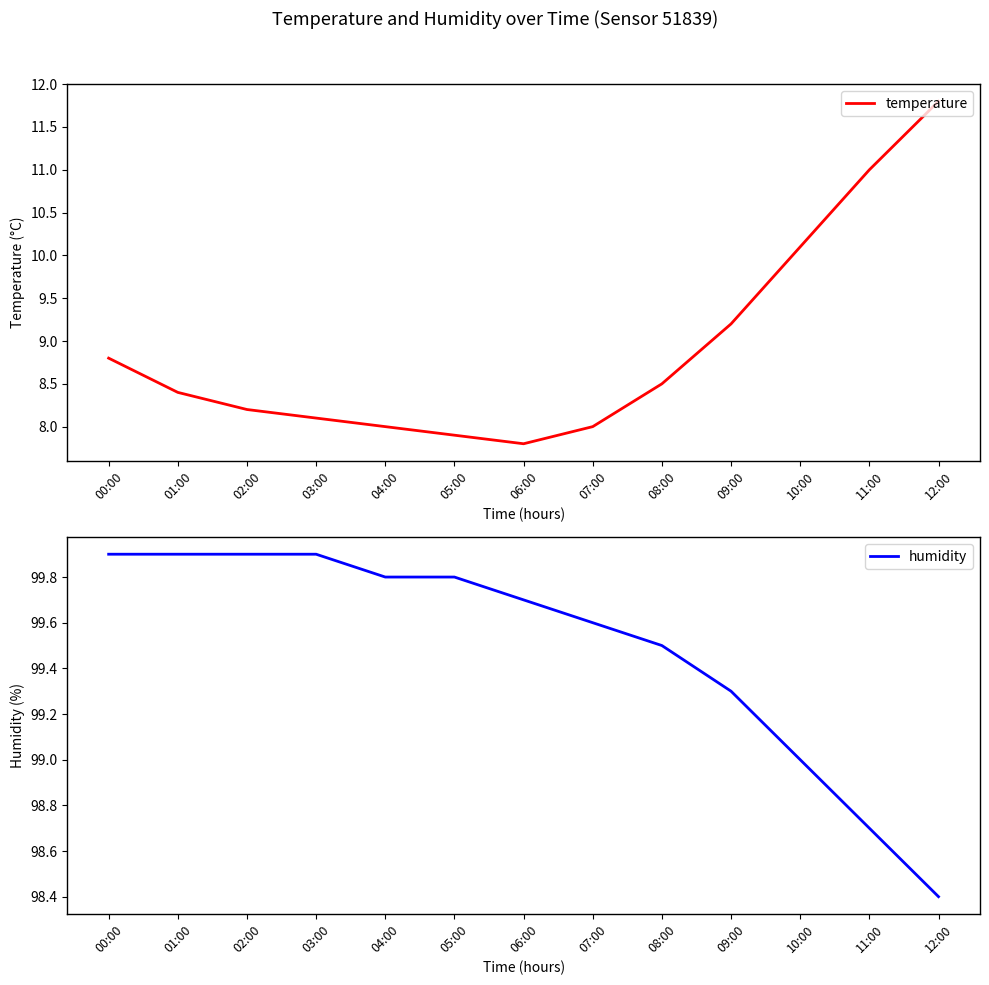

What is the sum of all humidity values?

1293.4